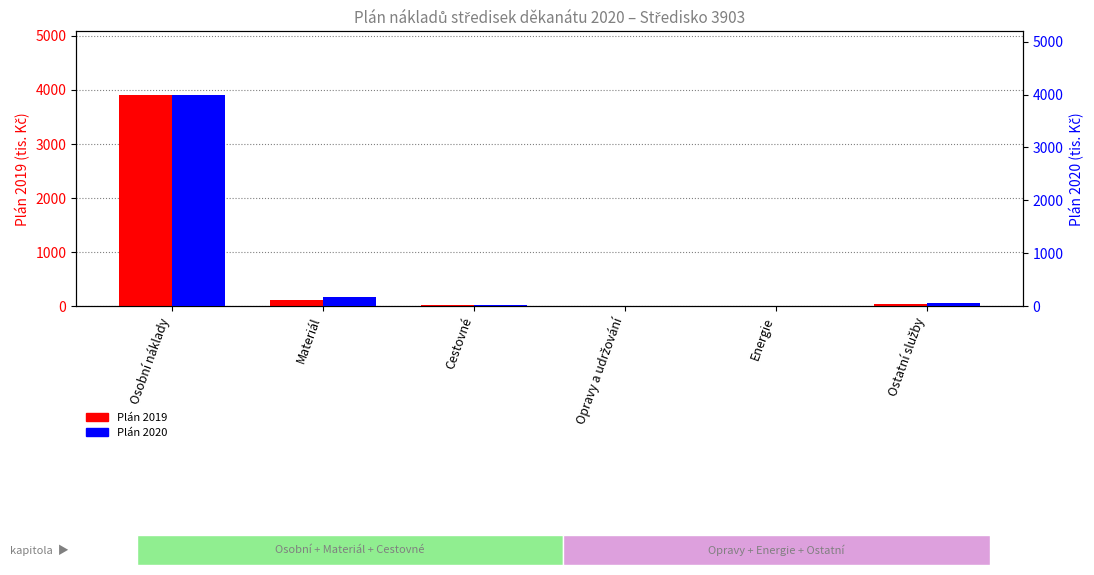

At which label does Plán 2020 reach its peak?

Osobní náklady